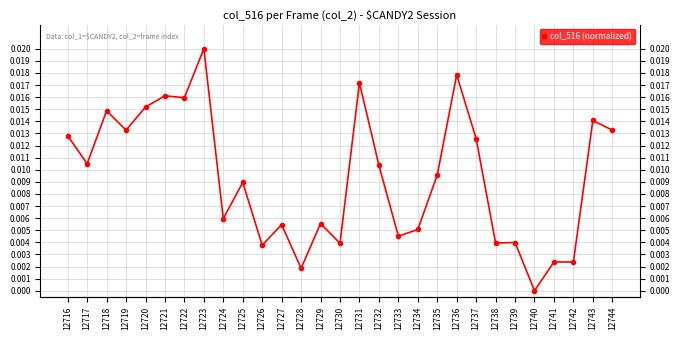

Is it true that the value at 12742 is 0.0?

True